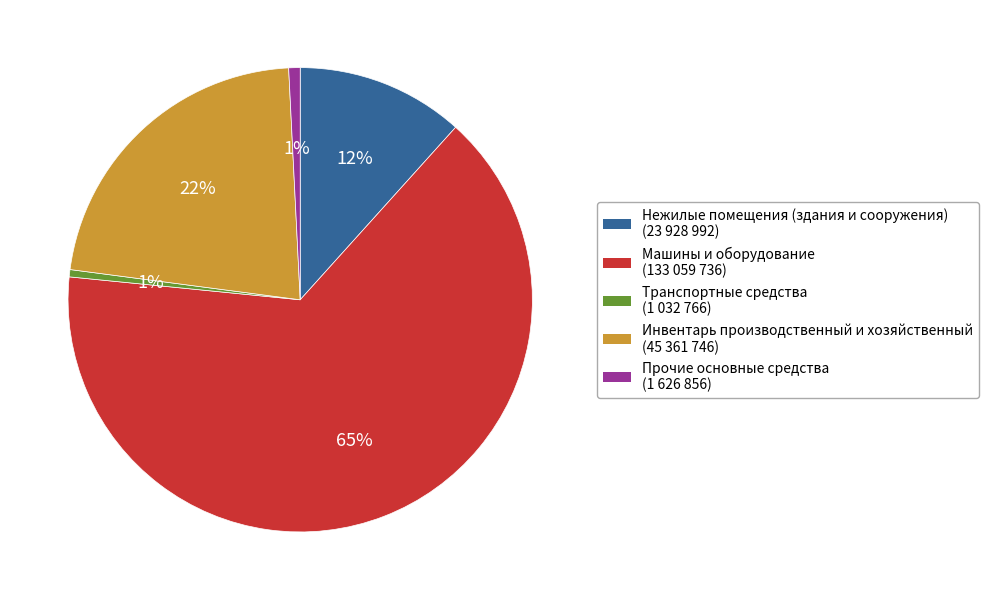

The Прочие основные средства slice represents 13% of the pie. True or false?

False